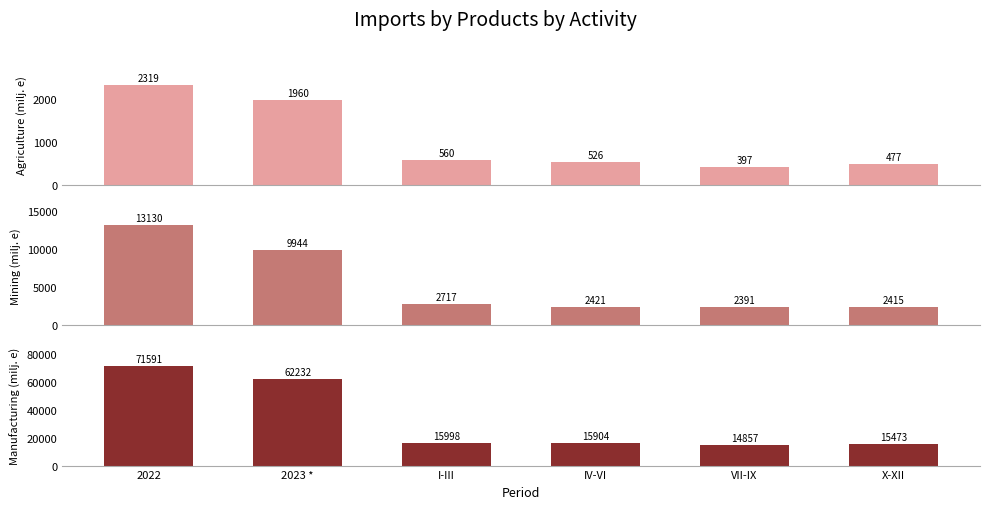

At which category is the sum across all series the highest?

2022